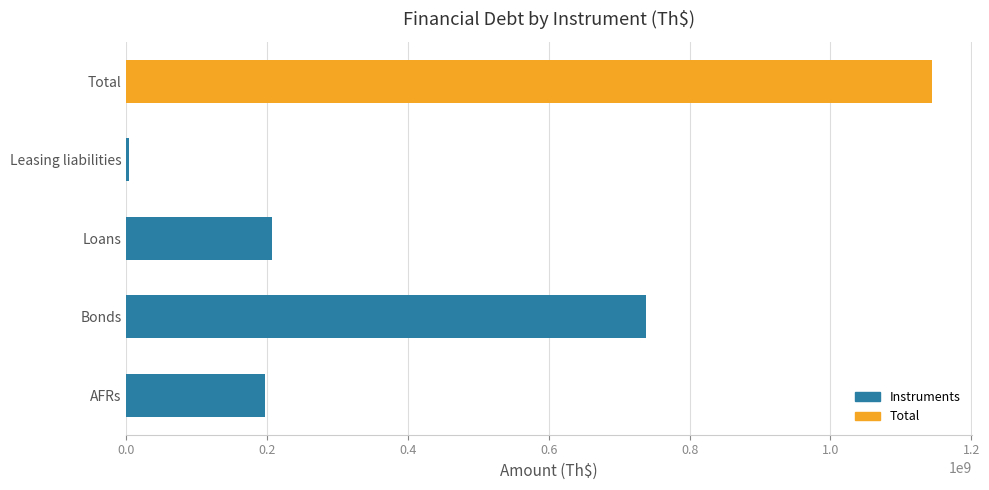

What is the sum of all values?

2287478026